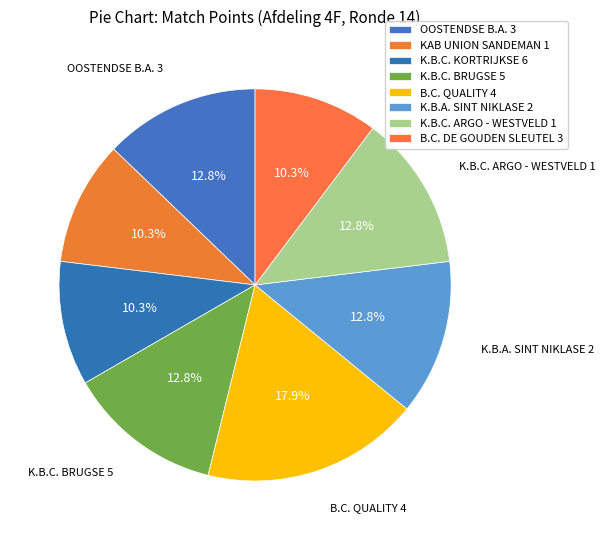

How many segments does this pie chart have?

8